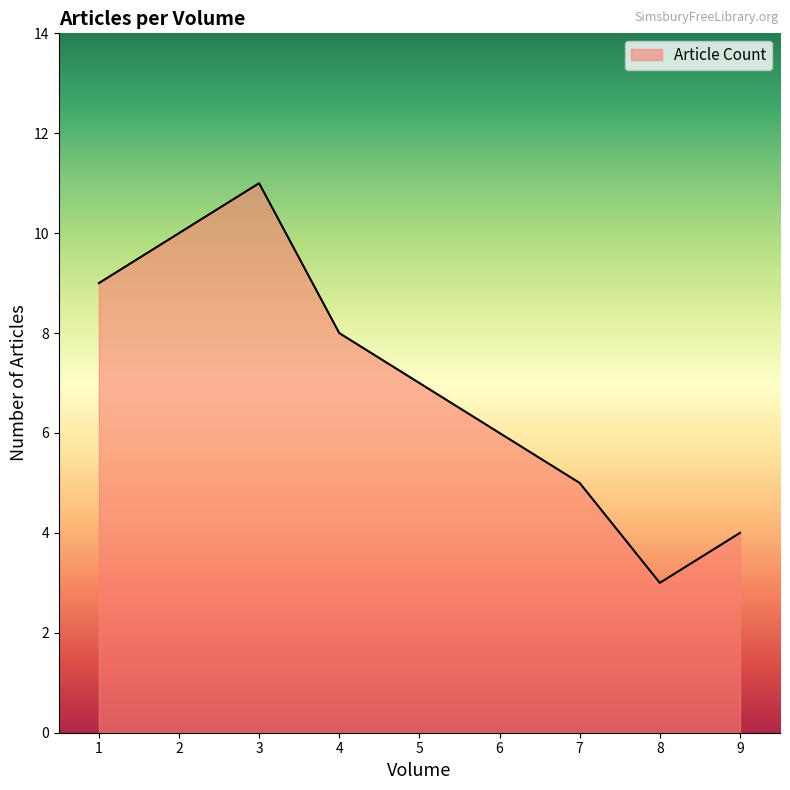

Does the chart have visible grid lines?

No